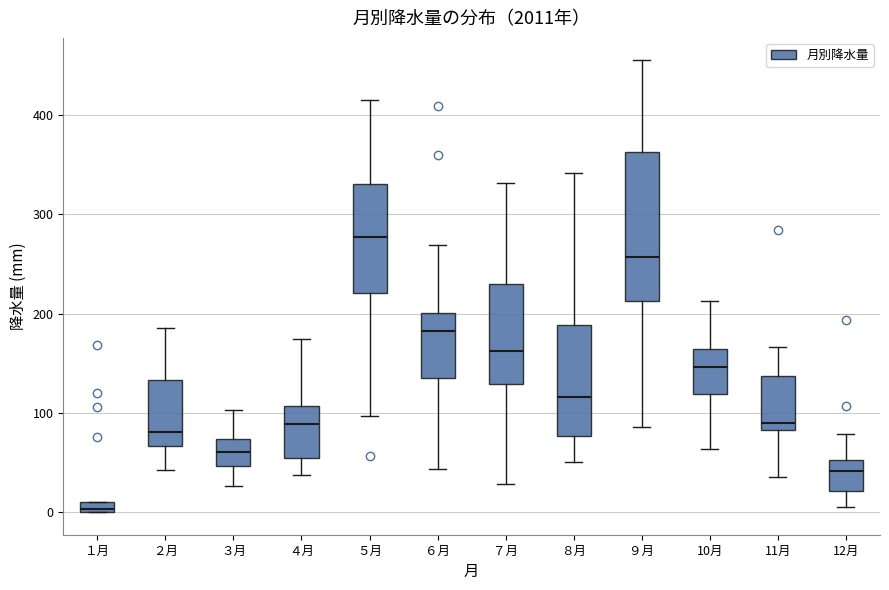

Which box has the lowest median line?

１月